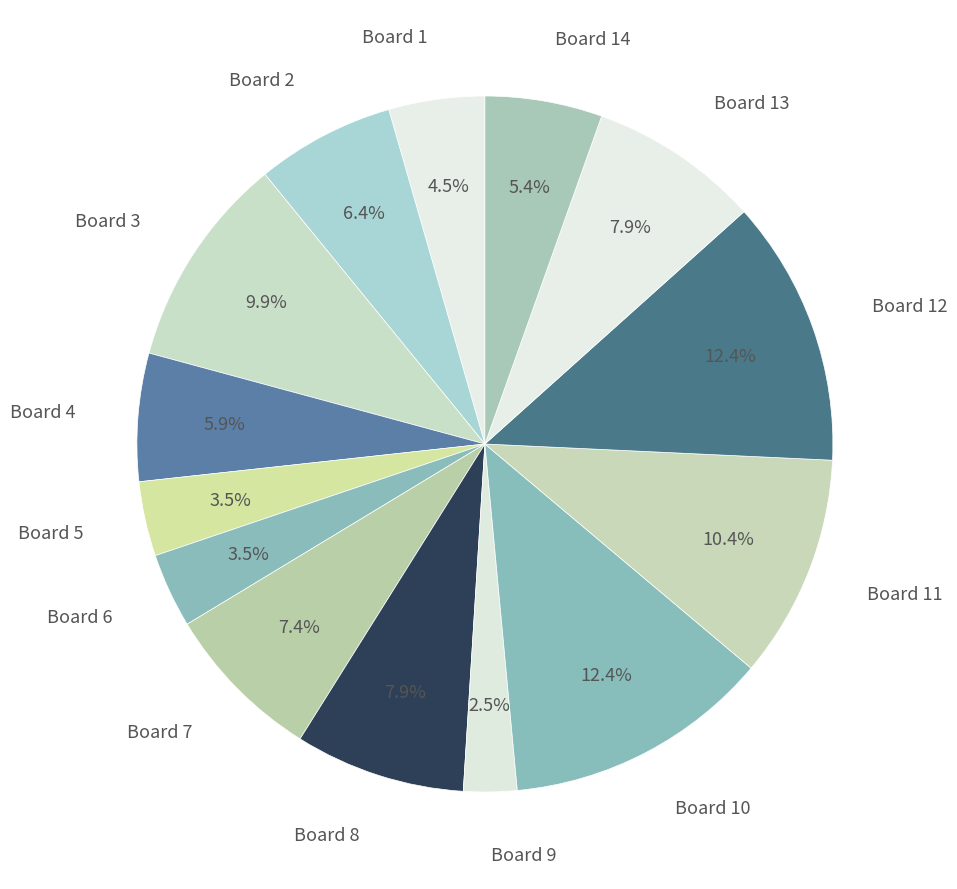

What percentage is the Board 14 slice, to the nearest percent?

5%